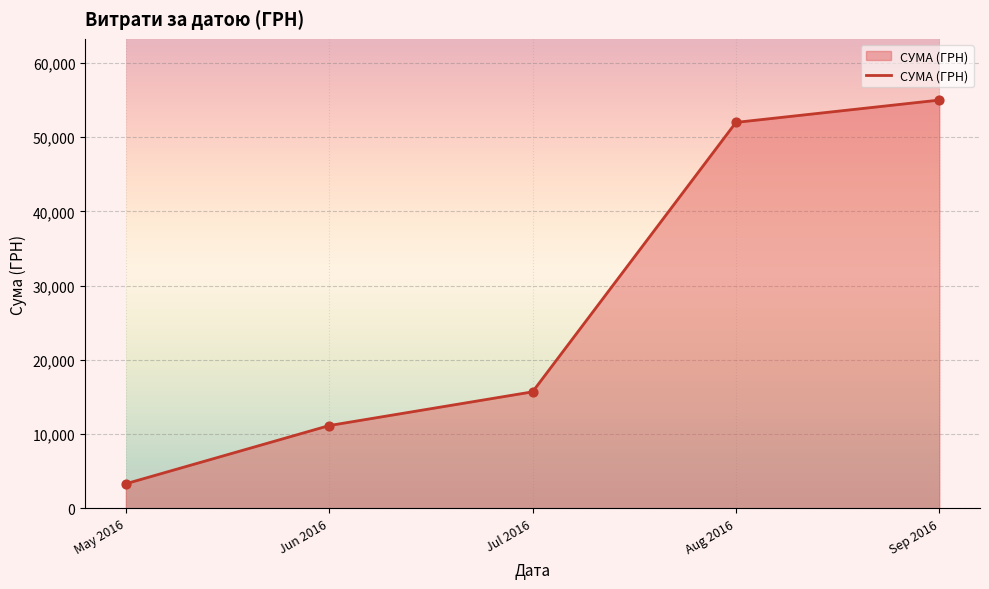

What is the change in value from Jun 2016 to Jul 2016?

+4545.4